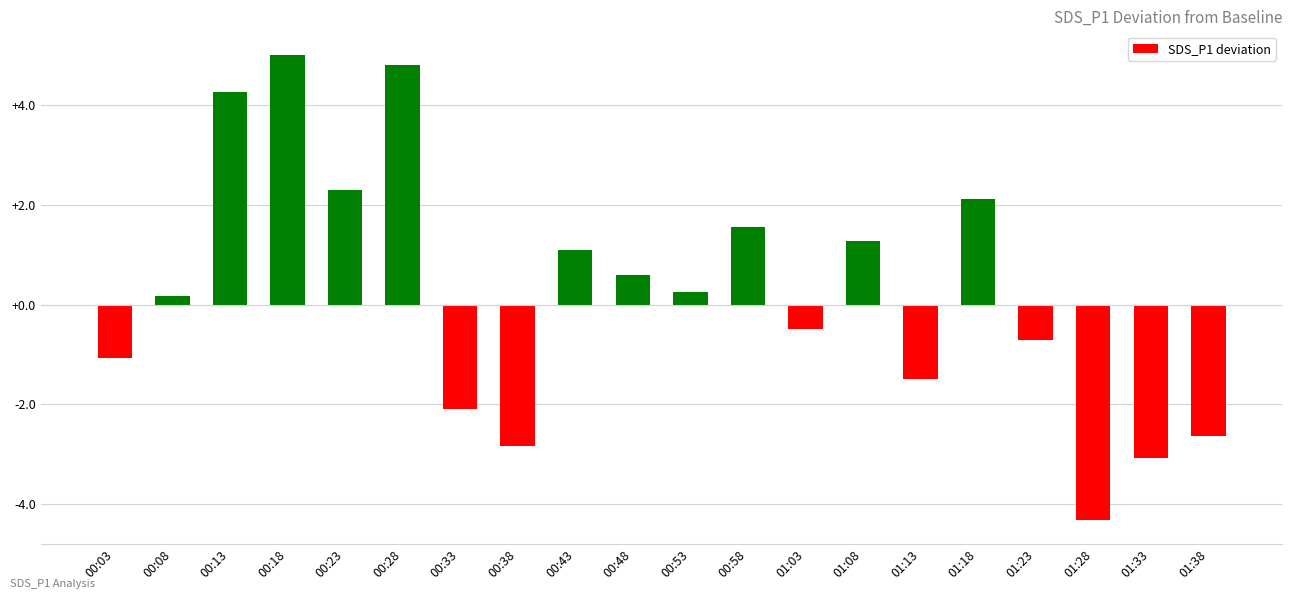

Which category has the lowest value across all series?

01:28